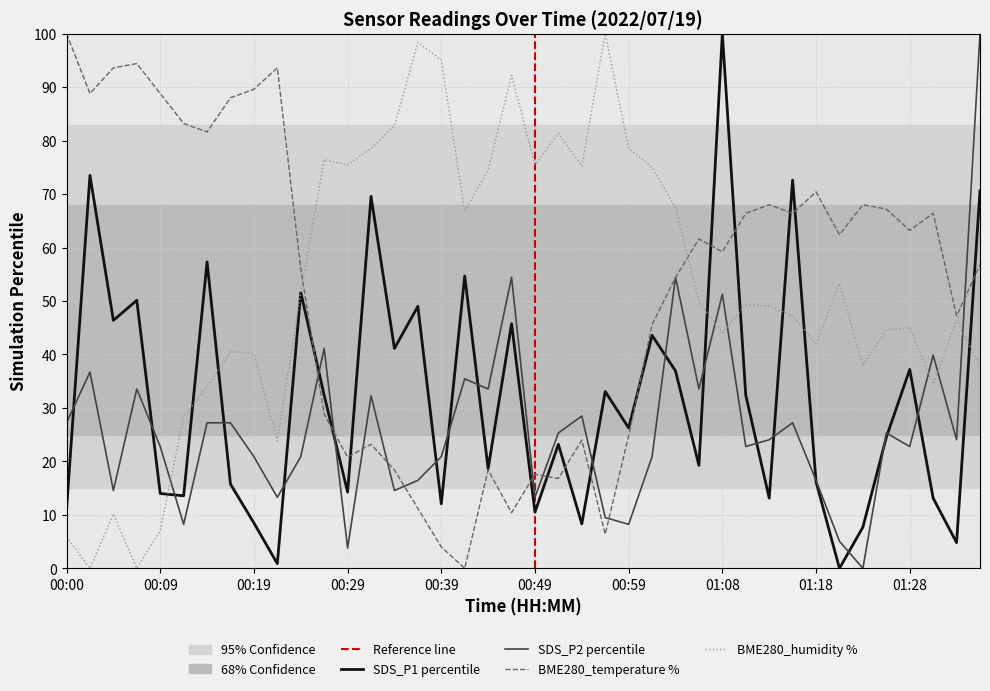

True or false: SDS_P1 and SDS_P2 cross at least once.

True